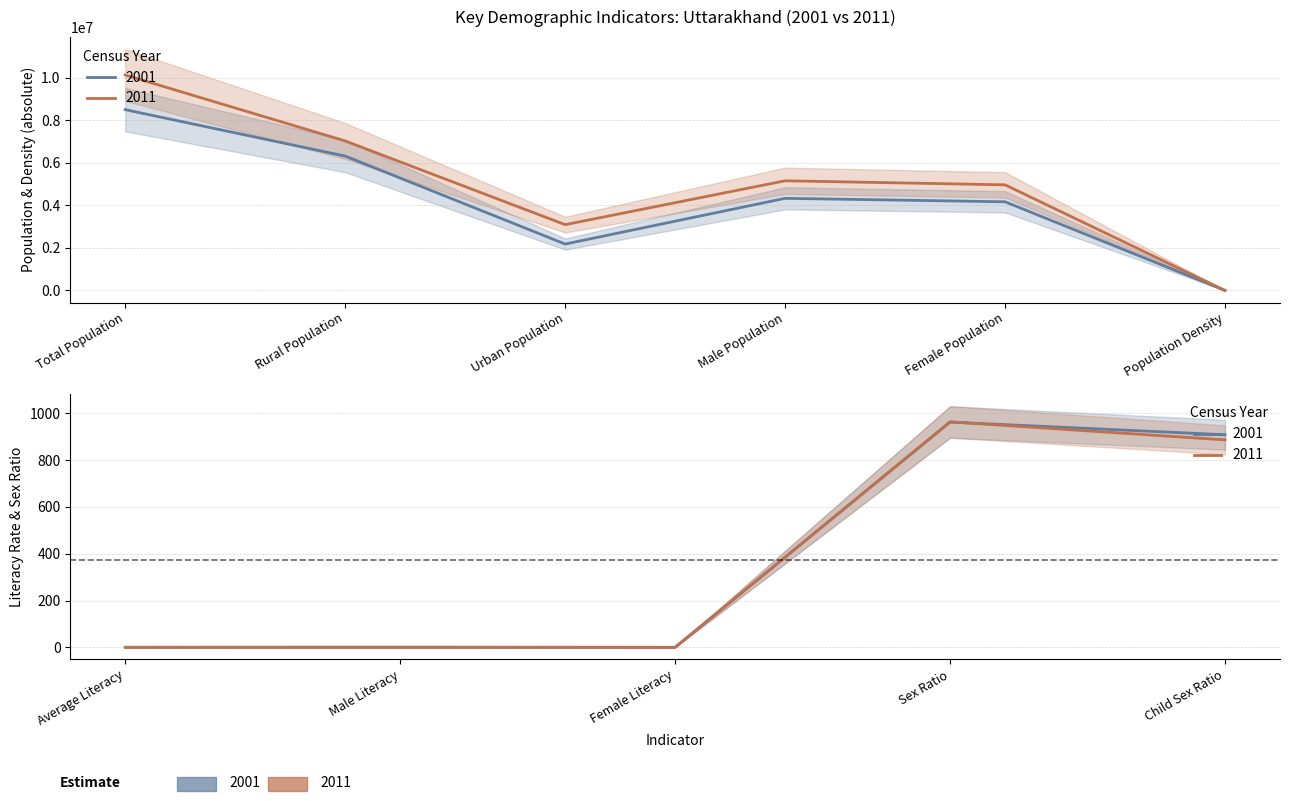

Is it true that 2001 equals 0.8 at Male Literacy?

True